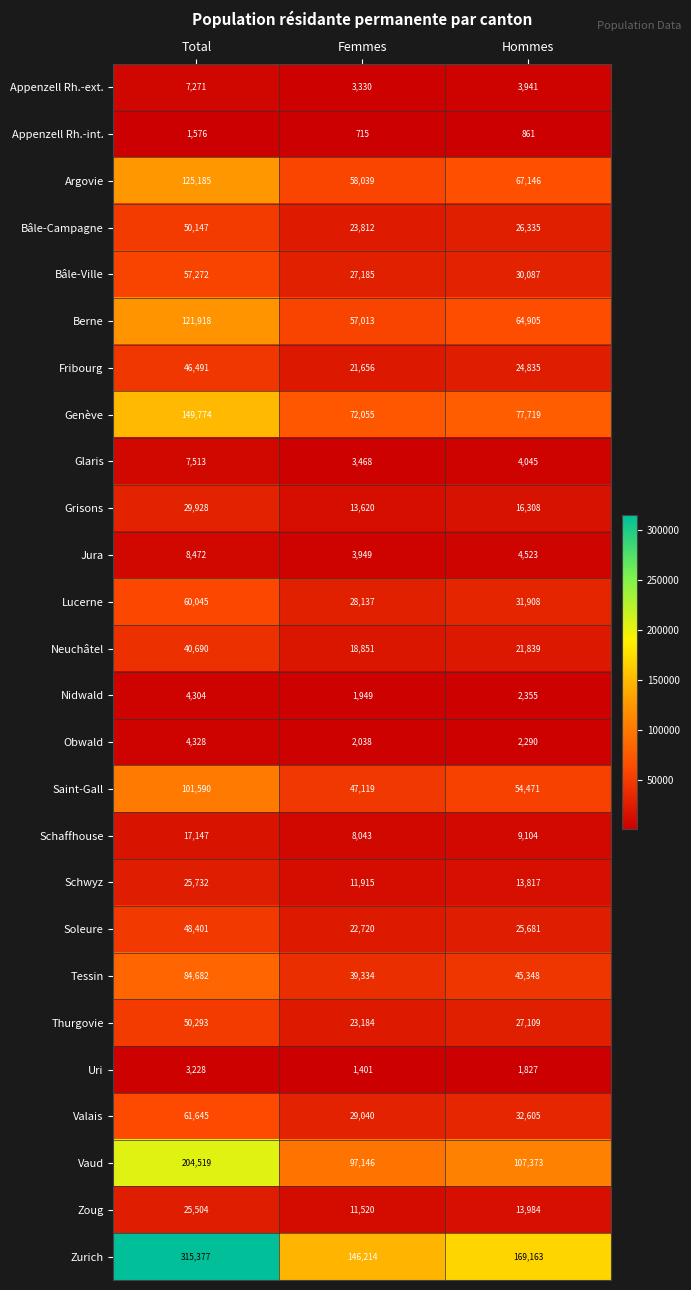

Read the Valais value at Femmes.

29040